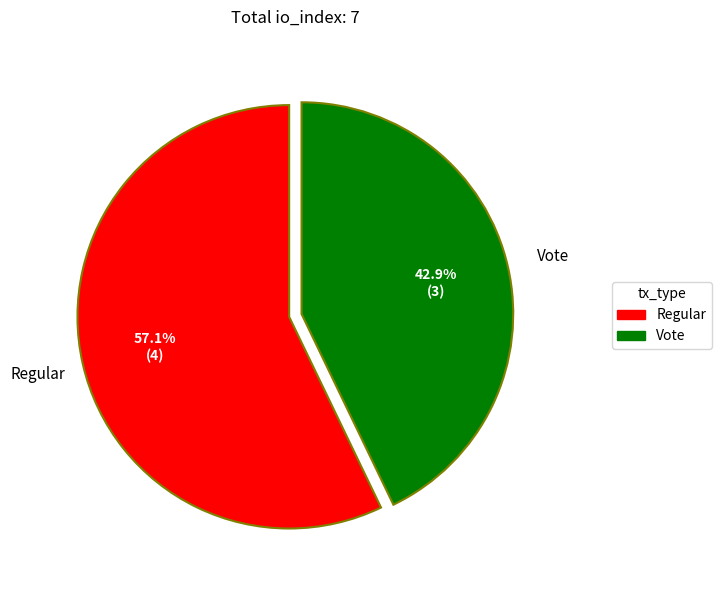

What is the largest slice in the pie chart?

Regular